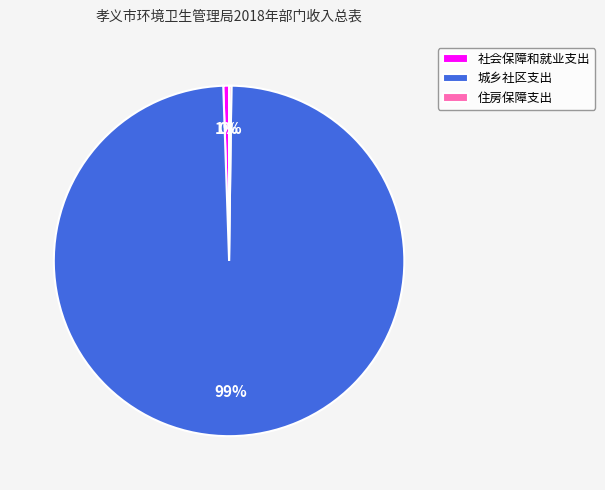

Which slice represents more than half of the pie?

城乡社区支出